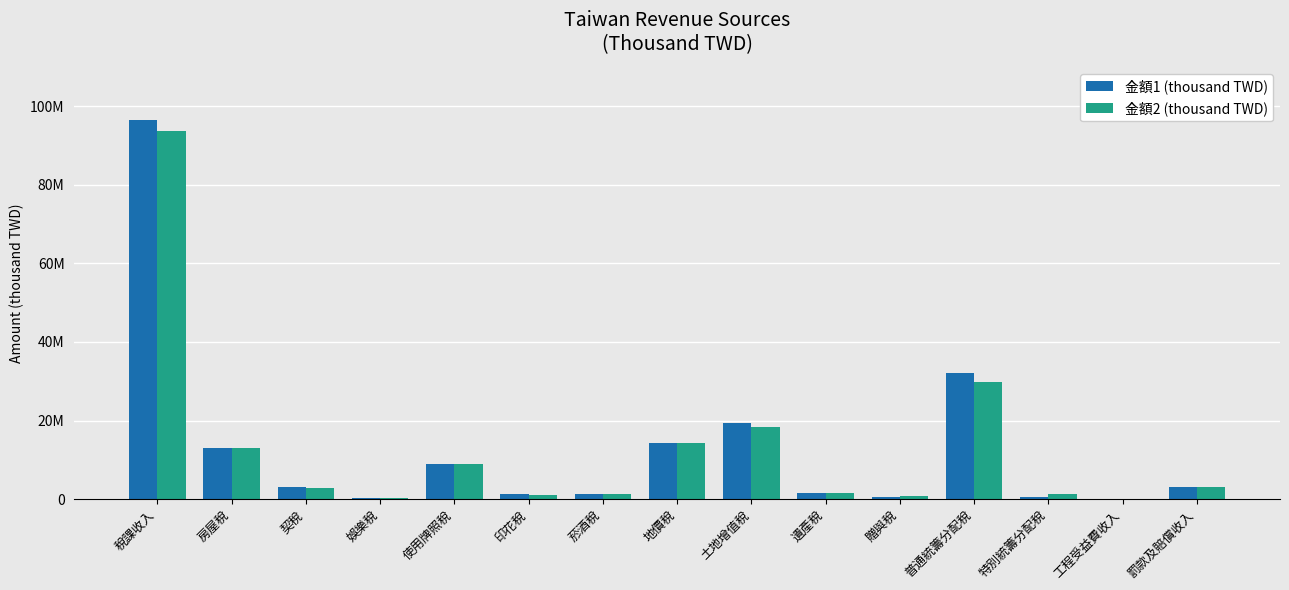

At which label does 金額1 (thousand TWD) first exceed 3124945?

稅課收入